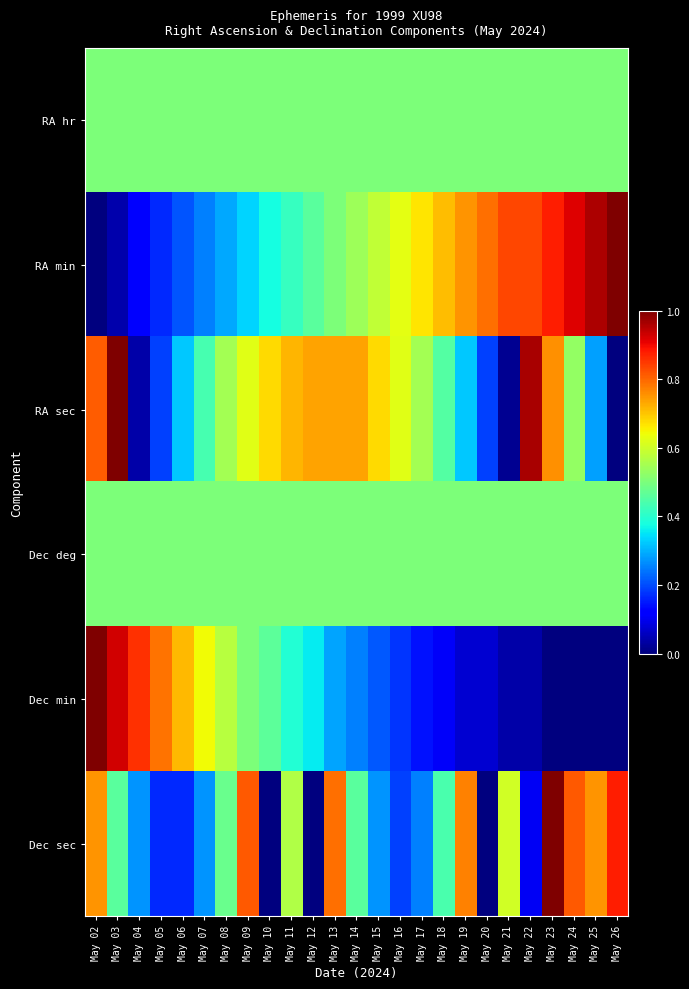

At which category does the chart reach its peak across all series?

May 26